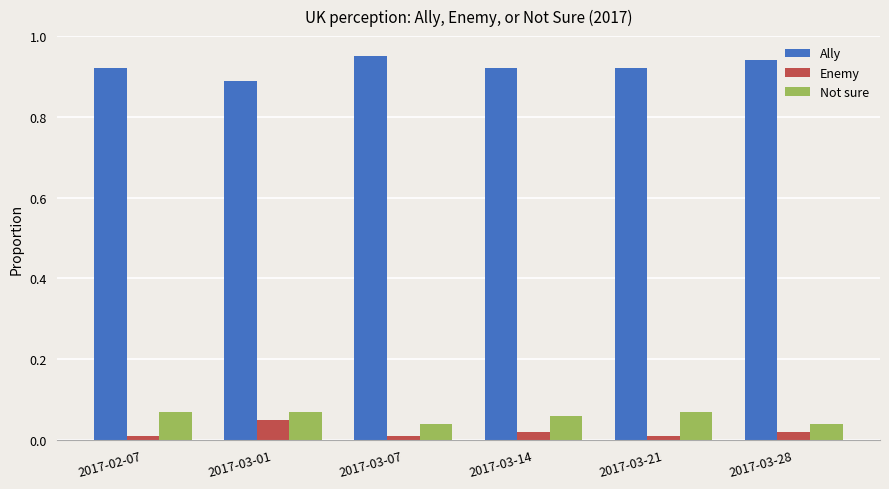

Is the value of Enemy at 2017-03-07 greater than the value of Ally at 2017-03-01?

No